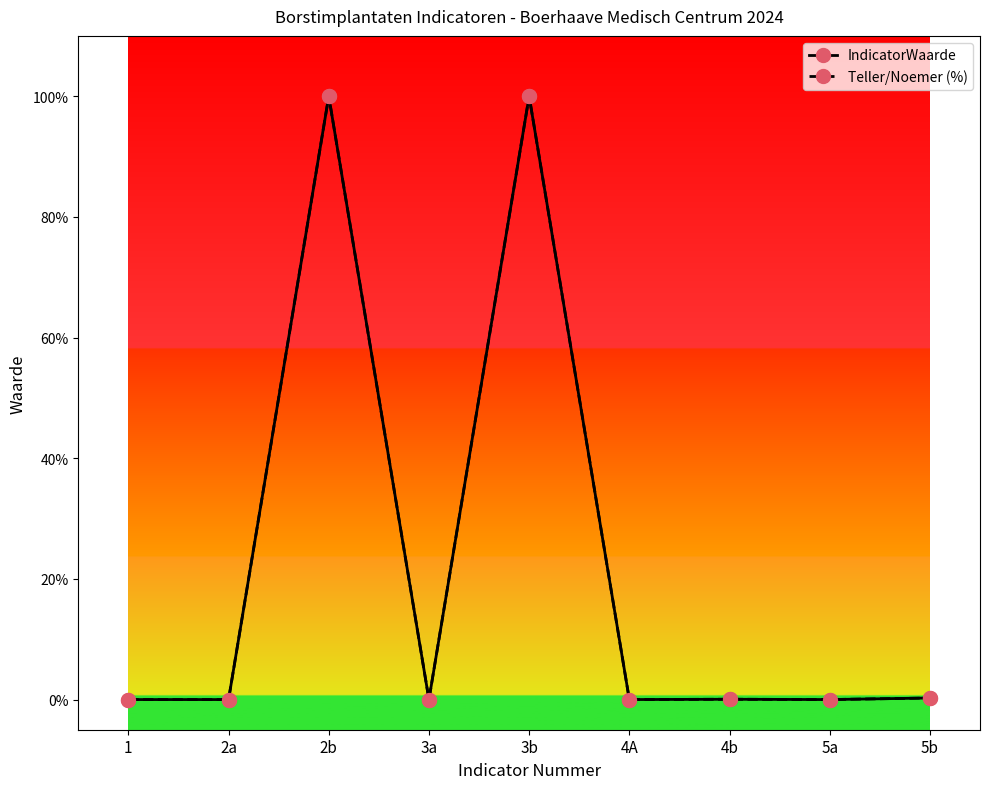

Where is the first local maximum for Teller/Noemer (%)?

2b